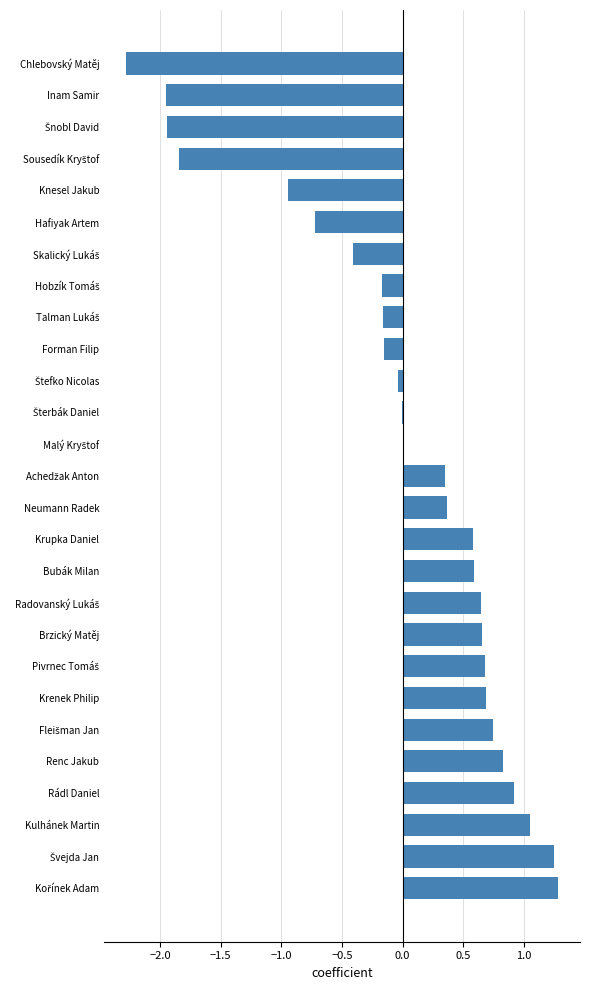

True or false: the data shows -0.3 at Knesel Jakub.

False